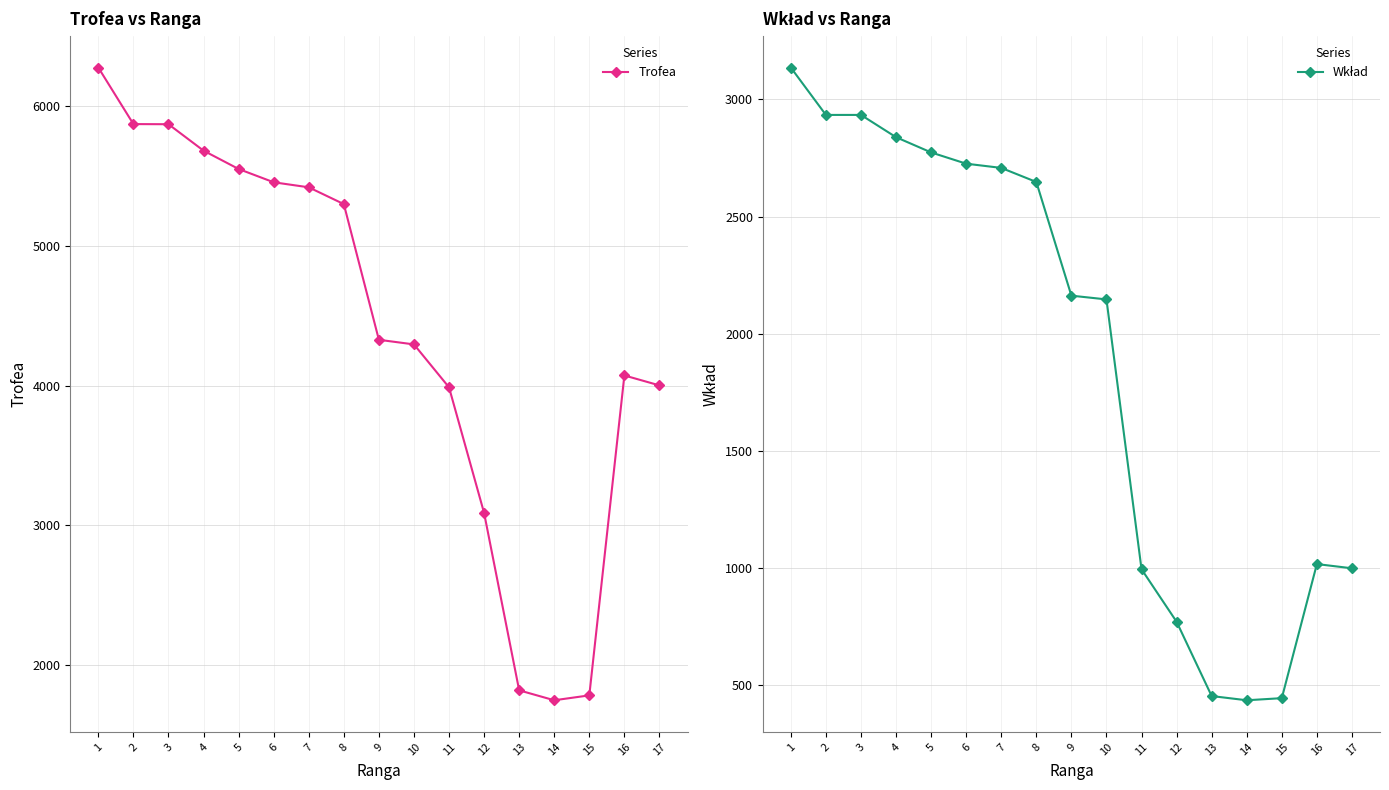

How many lines are shown in the chart?

2